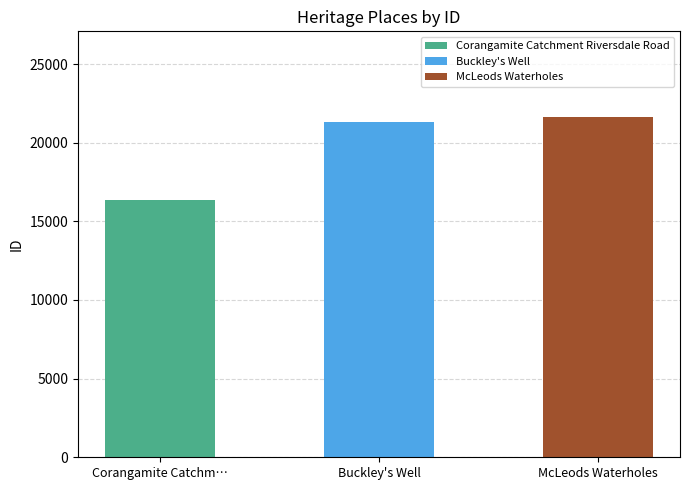

Rank the categories by value from lowest to highest.

Corangamite Catchment Riversdale Road, Buckley's Well, McLeods Waterholes